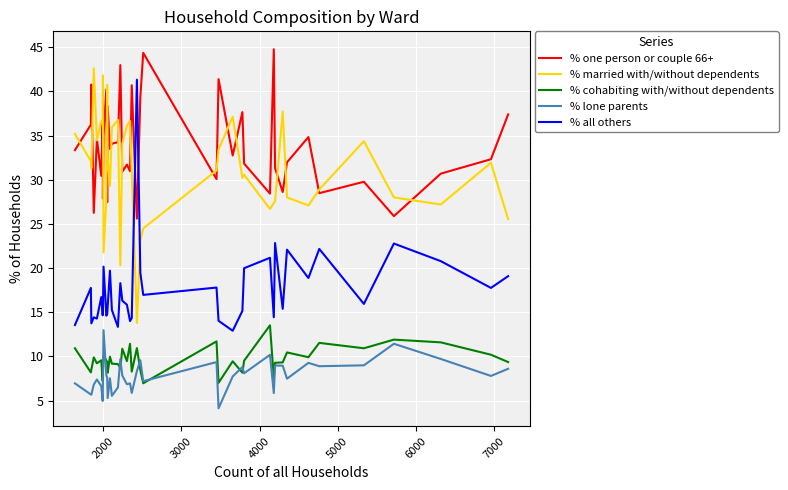

What is the sum of all % lone parents values?

311.1